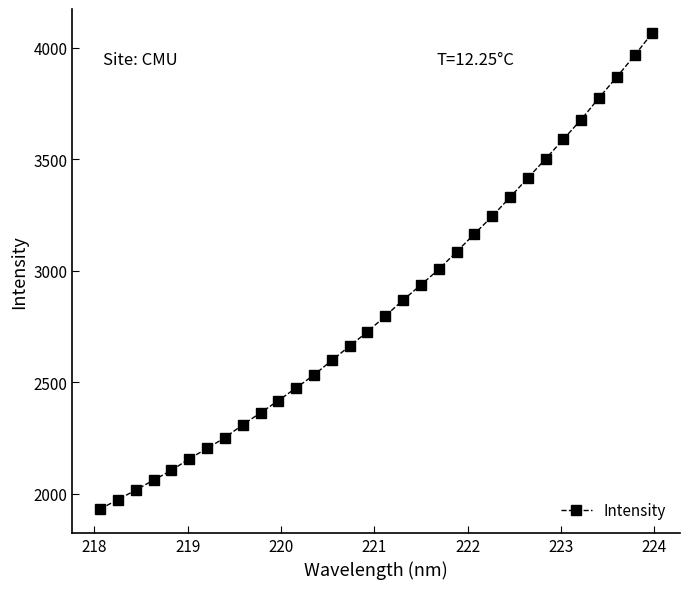

What is the sum of all values?

91097.2